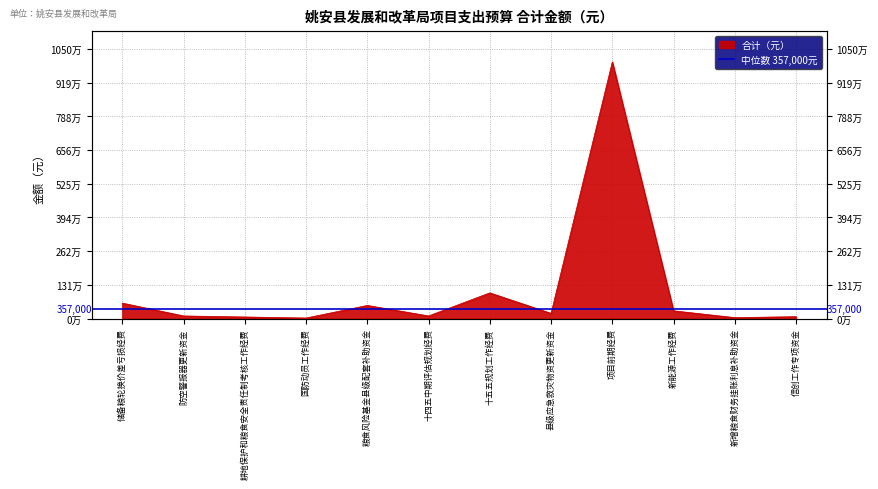

Reading left to right, transcribe all the data shown in this chart.

储备粮轮换价差亏损经费=600000	防空警报器更新资金=100000	耕地保护和粮食安全责任制考核工作经费=60000	国防动员工作经费=20000	粮食风险基金县级配套补助资金=510000	十四五中期评估规划经费=100000	十五五规划工作经费=1000000	县级应急救灾物资更新资金=200000	项目前期经费=10000000	新能源工作经费=300000	新增粮食财务挂账利息补助资金=35000	信创工作专项资金=72300